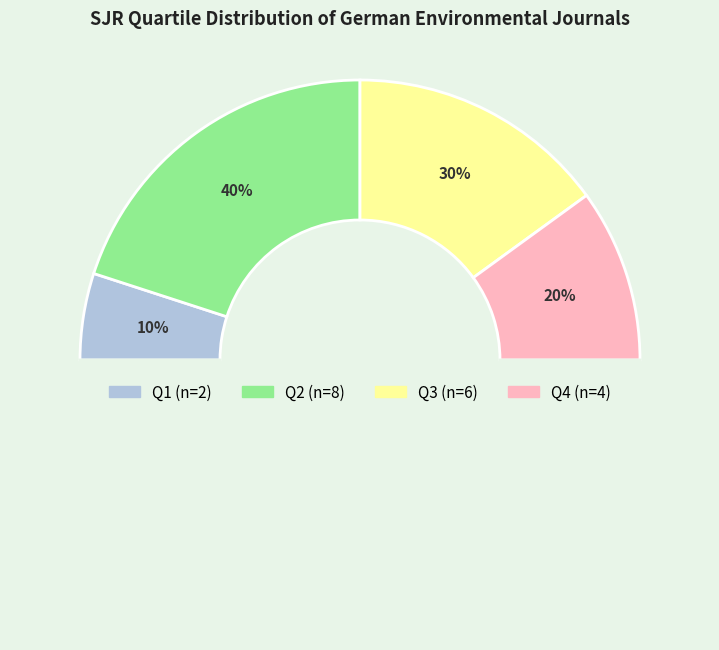

What is the smallest slice in the pie chart?

Q1